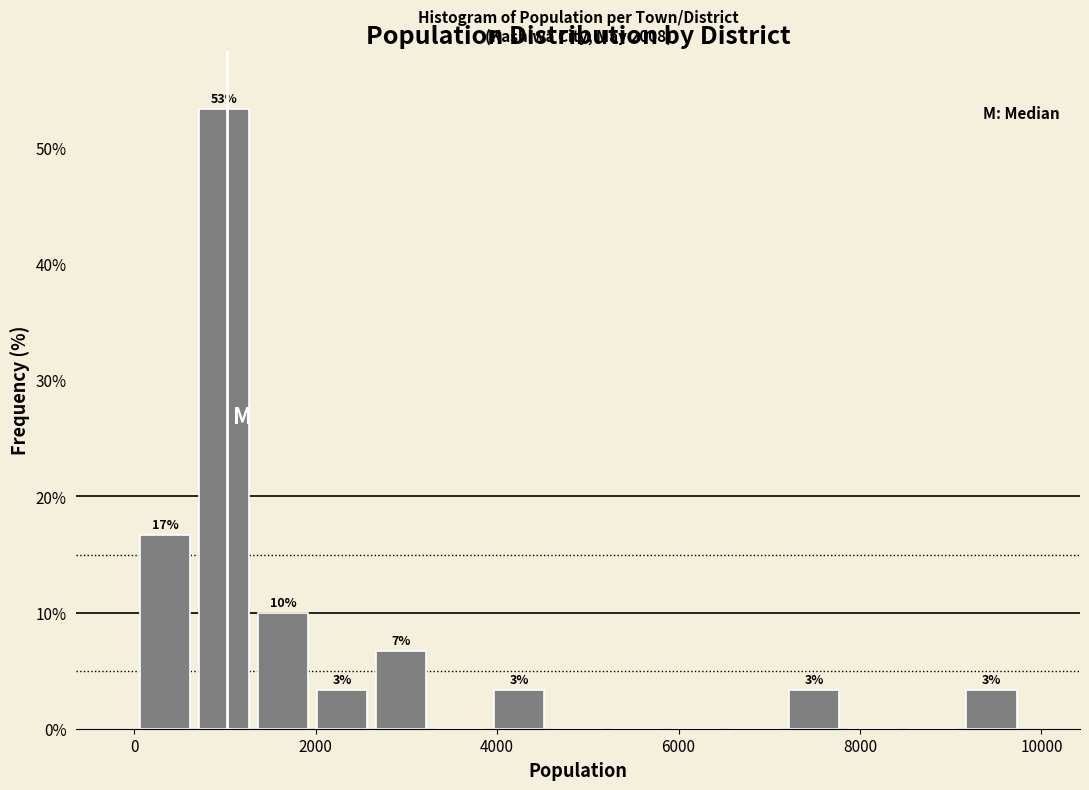

Read against the x-axis, roughly where is the centre of the tallest bar?

1000